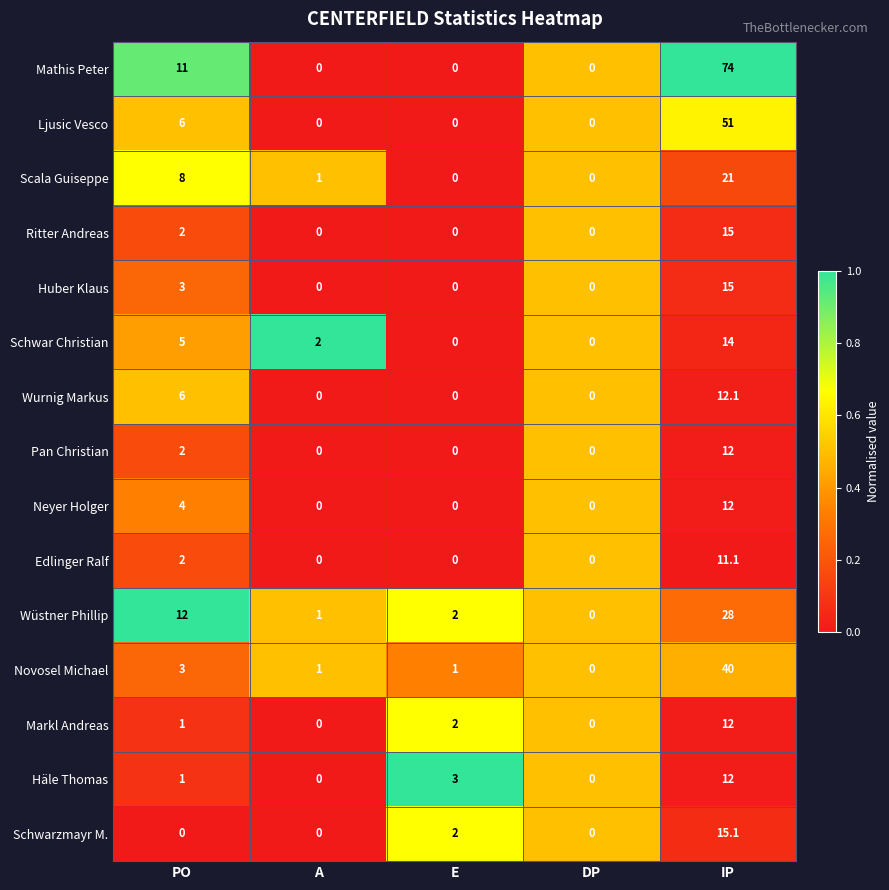

How many data points in Markl Andreas are less than 1?

2